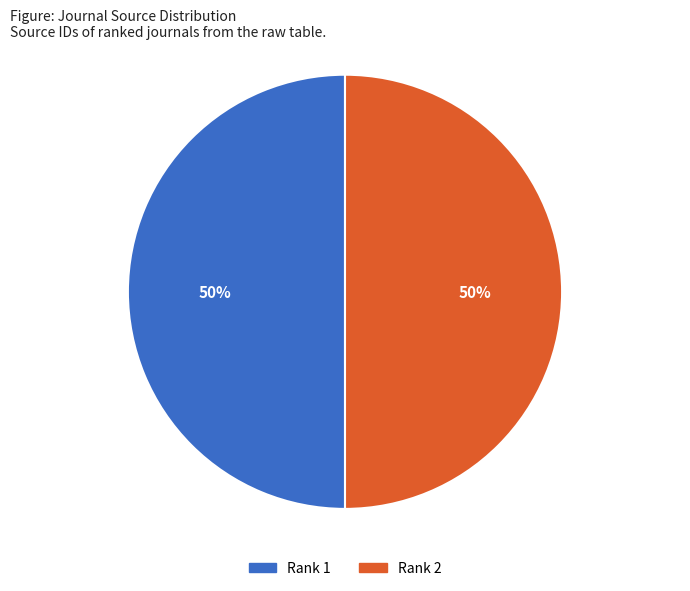

Approximately how many times larger is the value at Rank 2 compared to Rank 1?

1.0